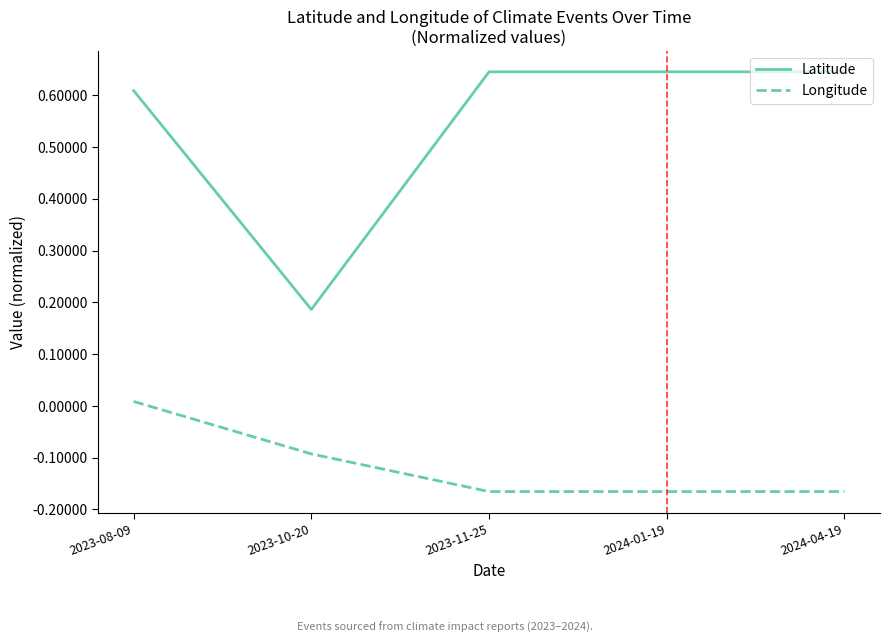

List the series in order of their overall mean, lowest first.

Longitude, Latitude